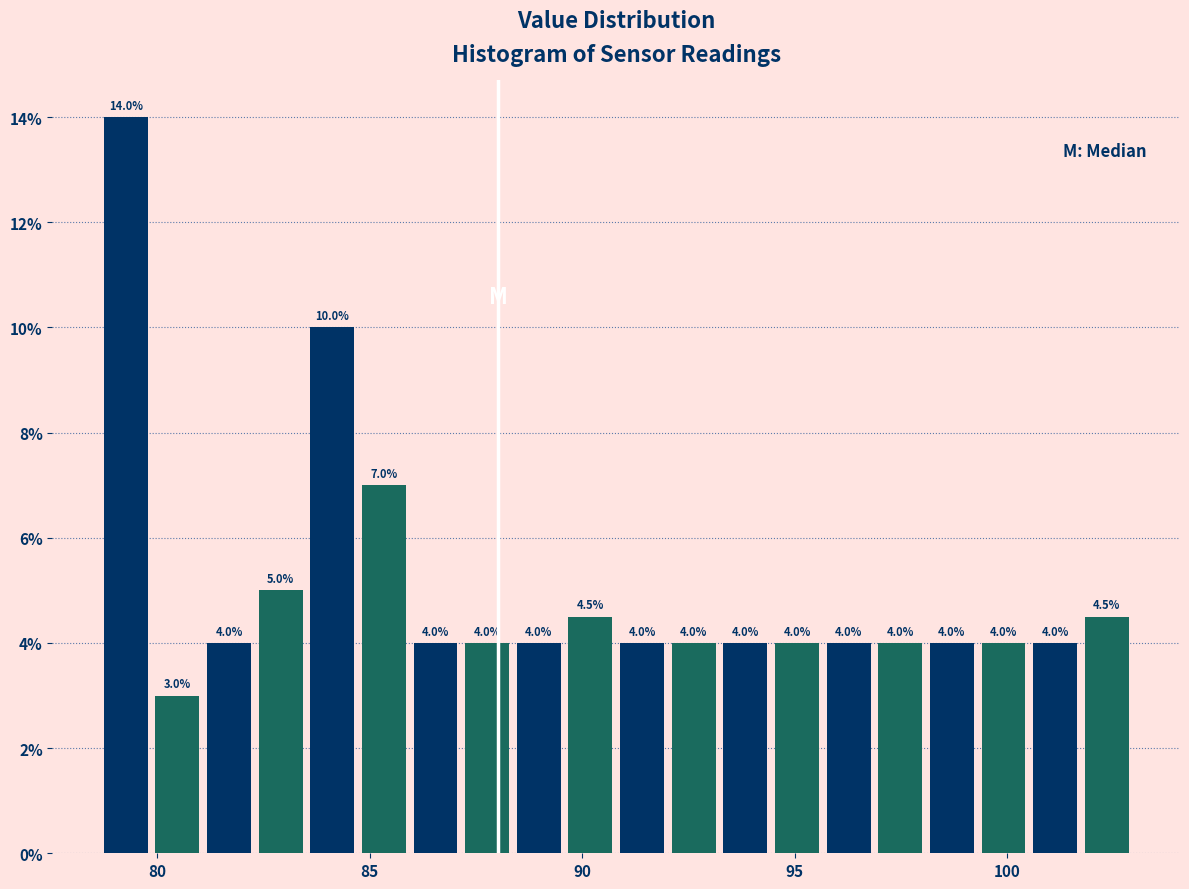

Read against the x-axis, roughly where is the centre of the tallest bar?

79.5